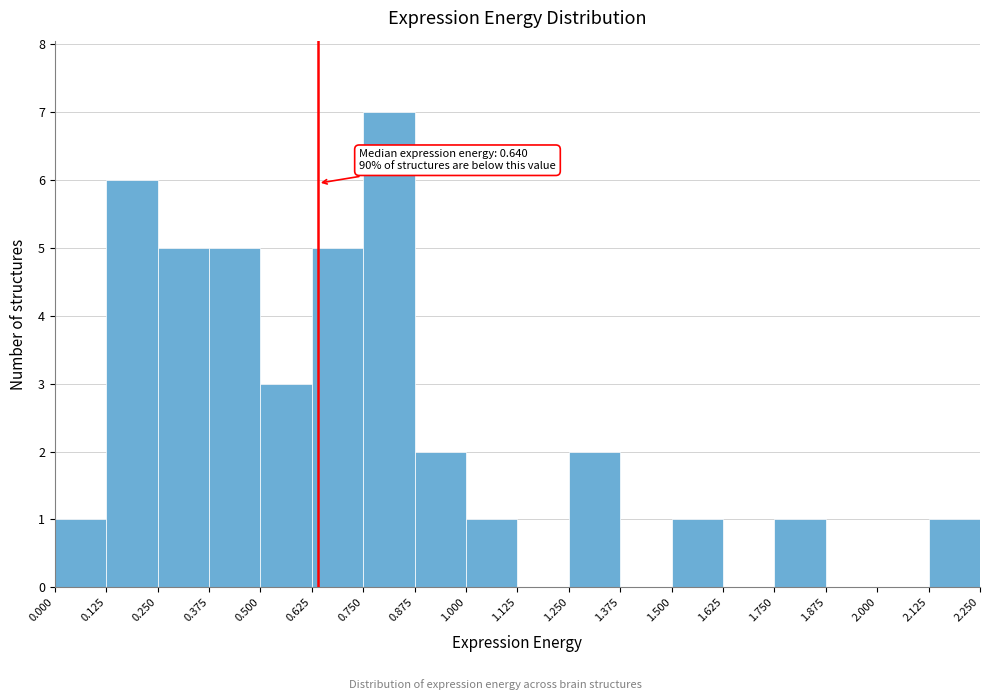

Over which range of the x-axis is the bar tallest?

0.750 to 0.875